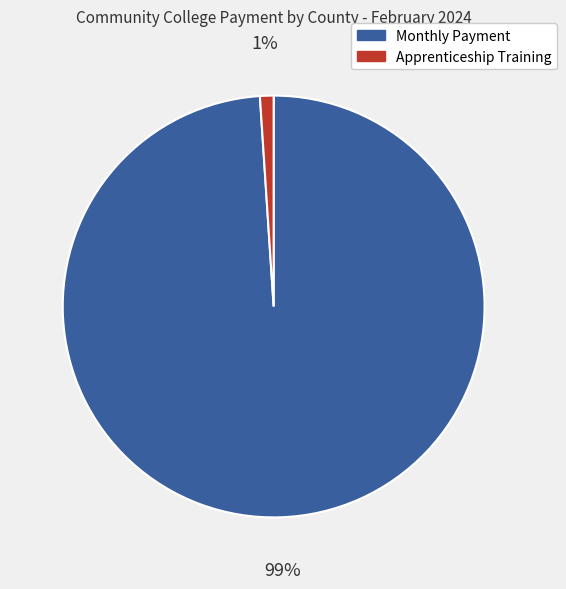

How many segments does this pie chart have?

2